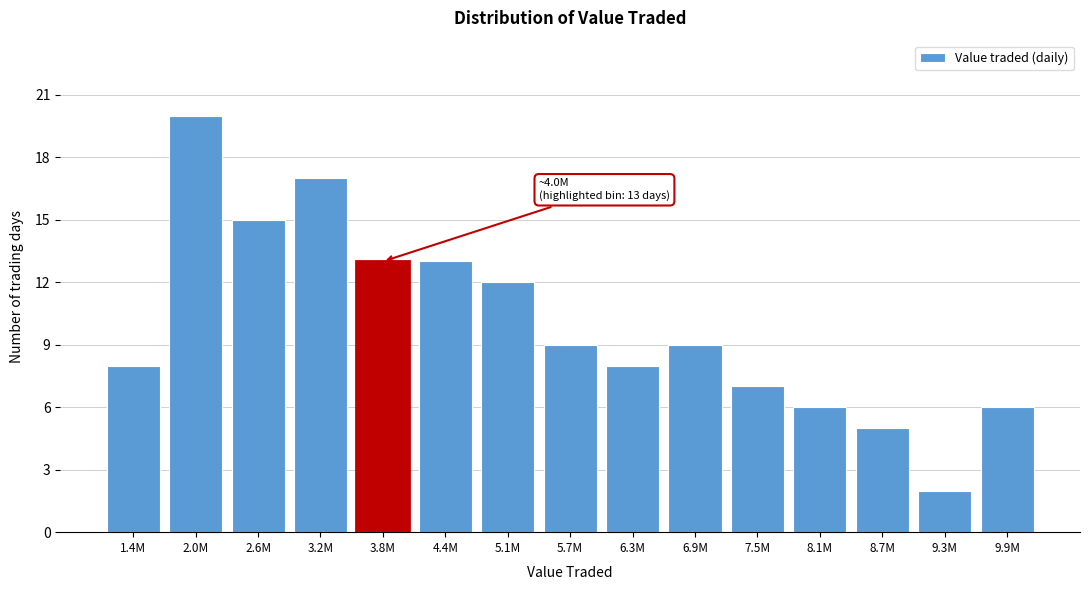

Reading left to right, extract all data points from this chart.

8	20	15	17	13	13	12	9	8	9	7	6	5	2	6